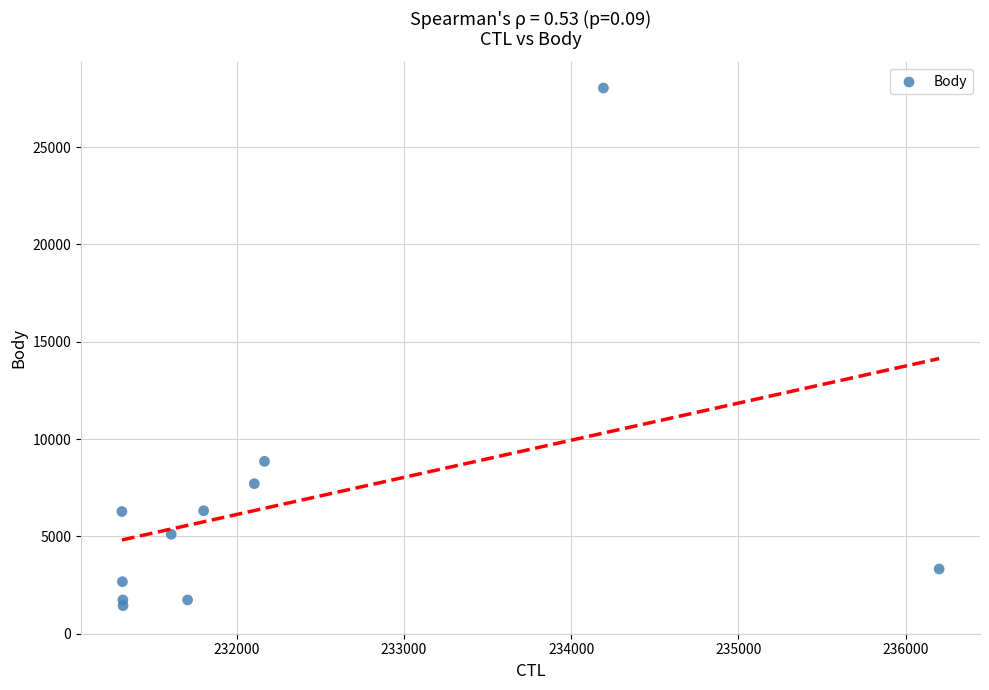

What Y value in the scatter plot is closest to 14737?

8854